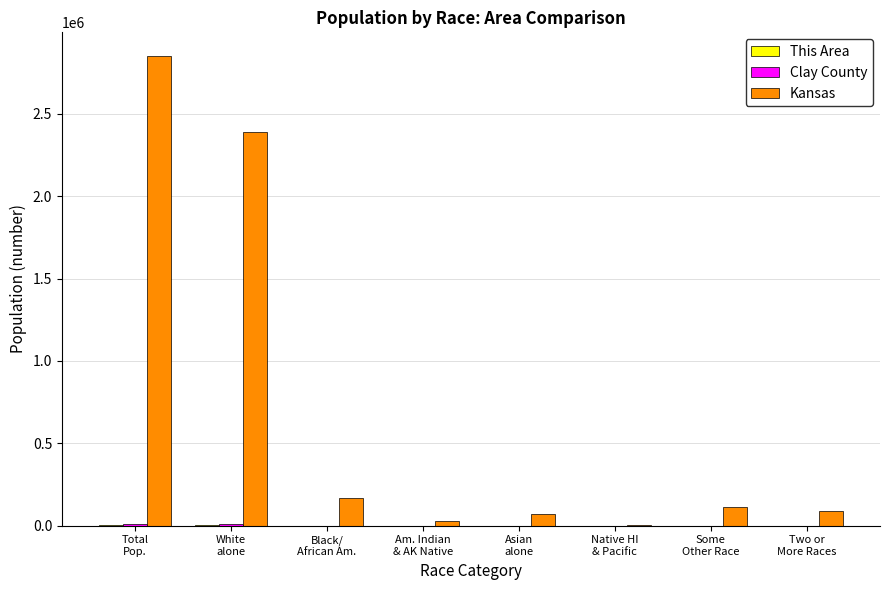

What is the maximum value for Kansas?

2853118